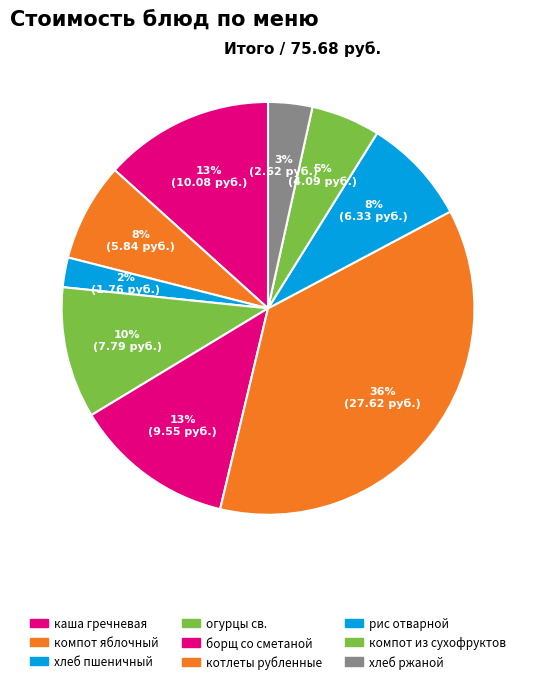

Is there a majority slice in this chart?

No